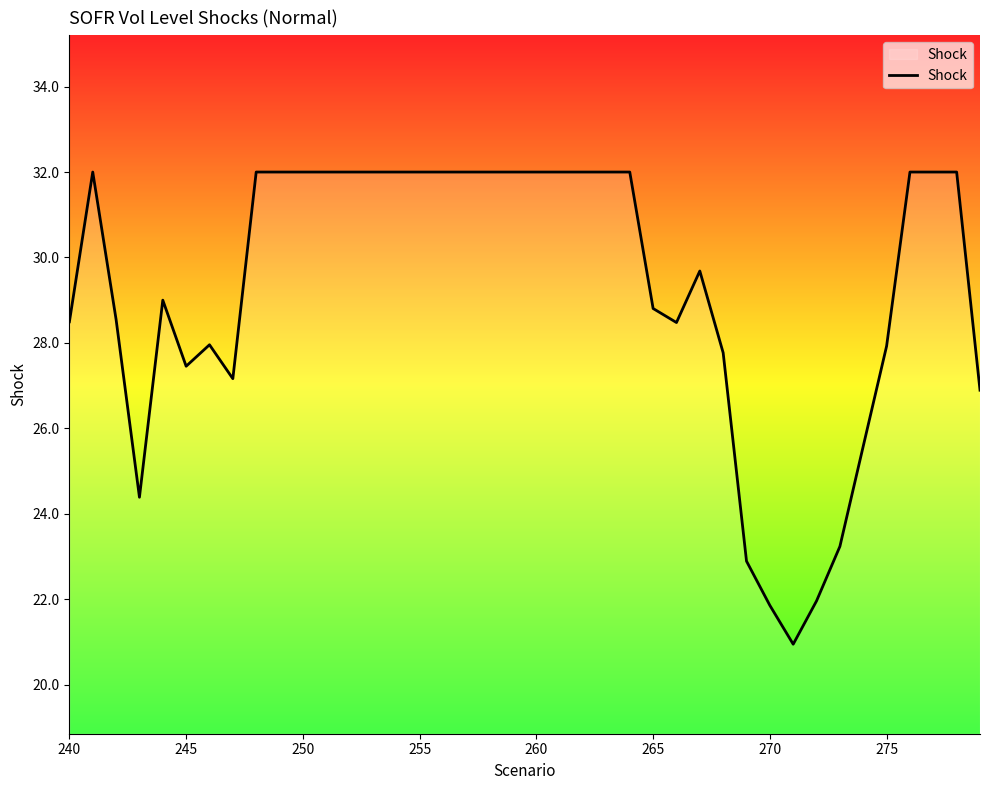

What is the maximum value shown in the chart?

32.0